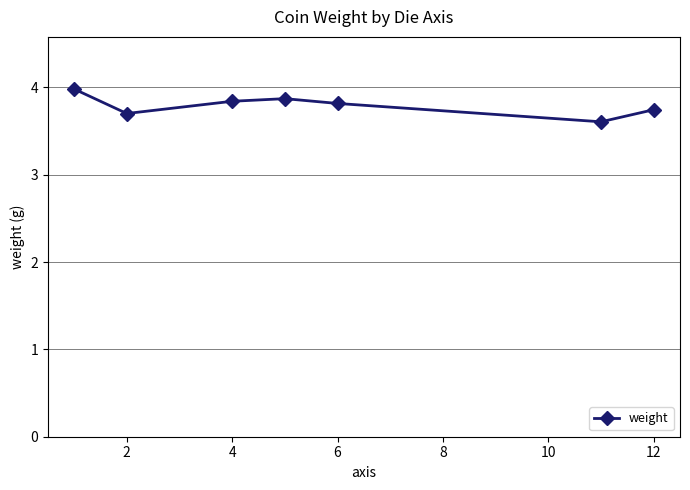

True or false: there are more than 0 points higher than both neighbors.

True